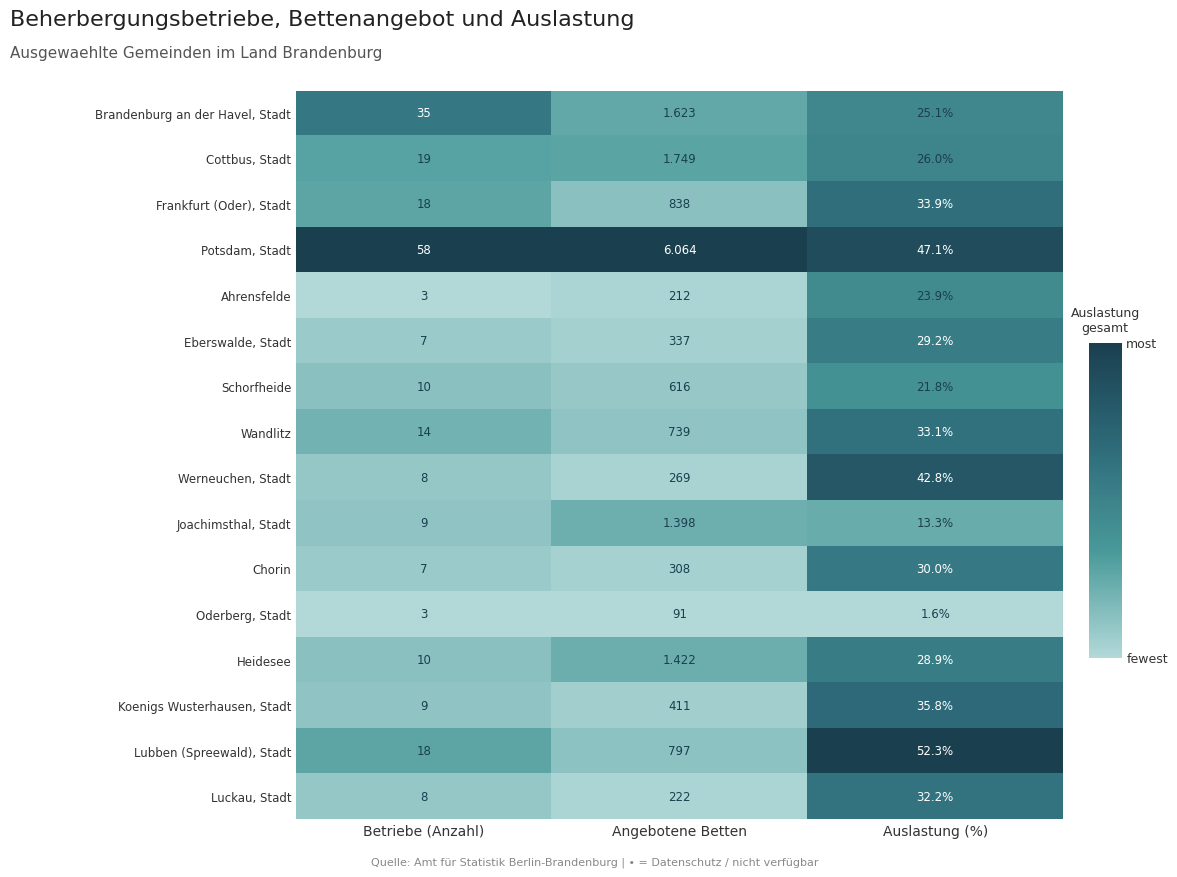

Which category has the highest value across all series?

Angebotene Betten